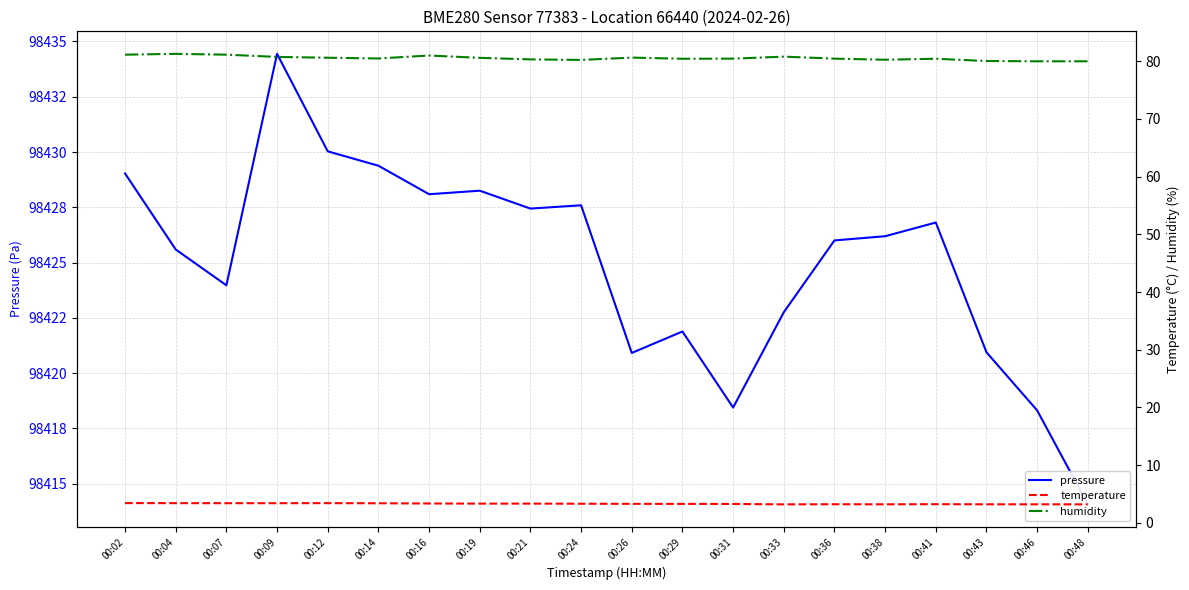

What is the minimum value shown in the chart?

3.2